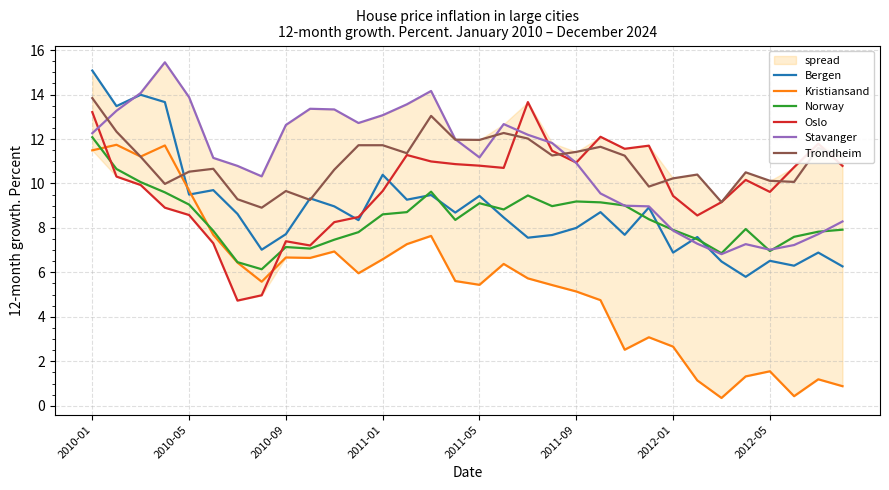

How many lines are shown in the chart?

6